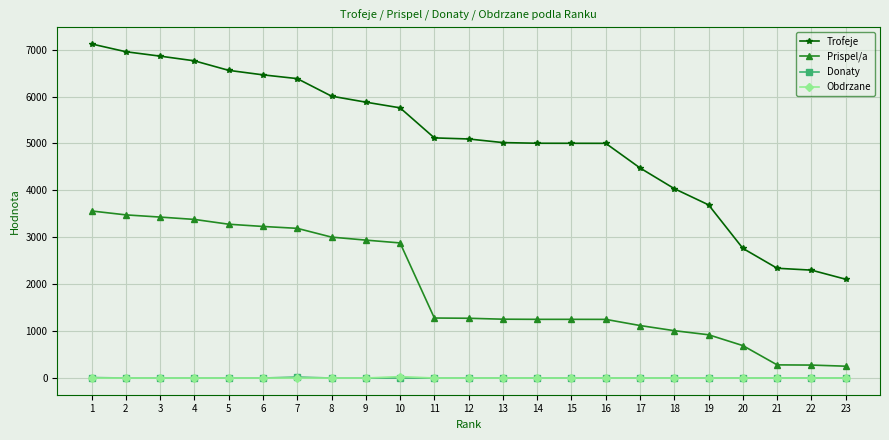

The value of Trofeje at 19 is 3691. True or false?

True